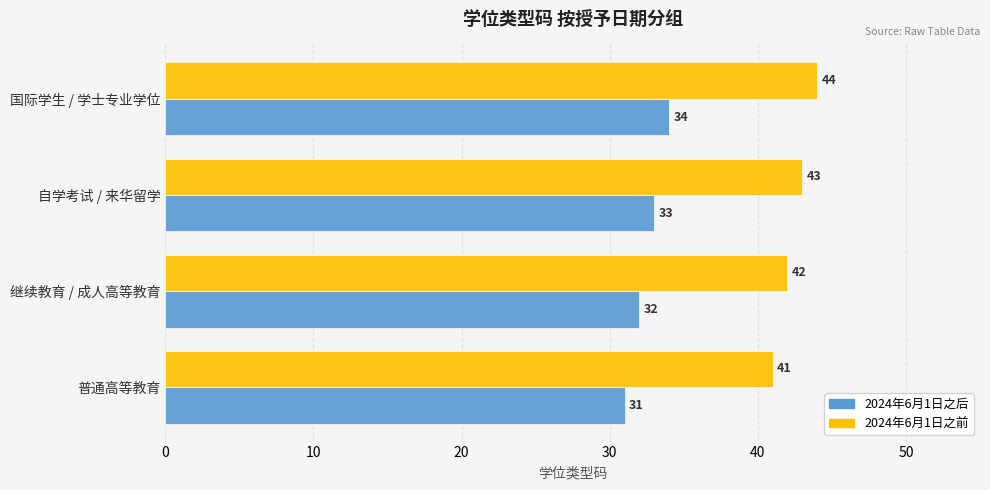

At how many categories does at least one series exceed 40?

4